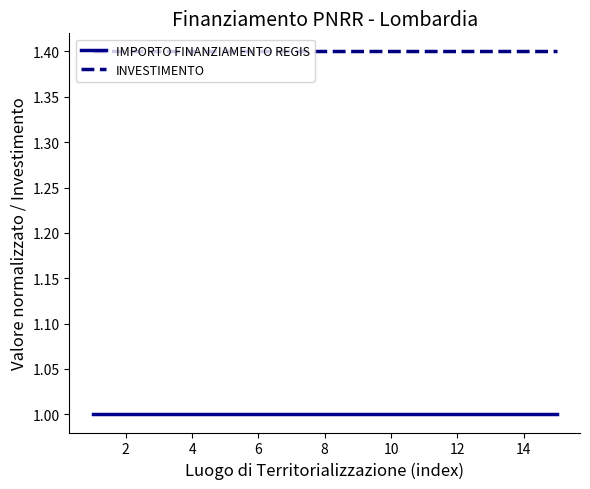

Rank the series by their maximum value, from highest to lowest.

INVESTIMENTO, IMPORTO FINANZIAMENTO REGIS